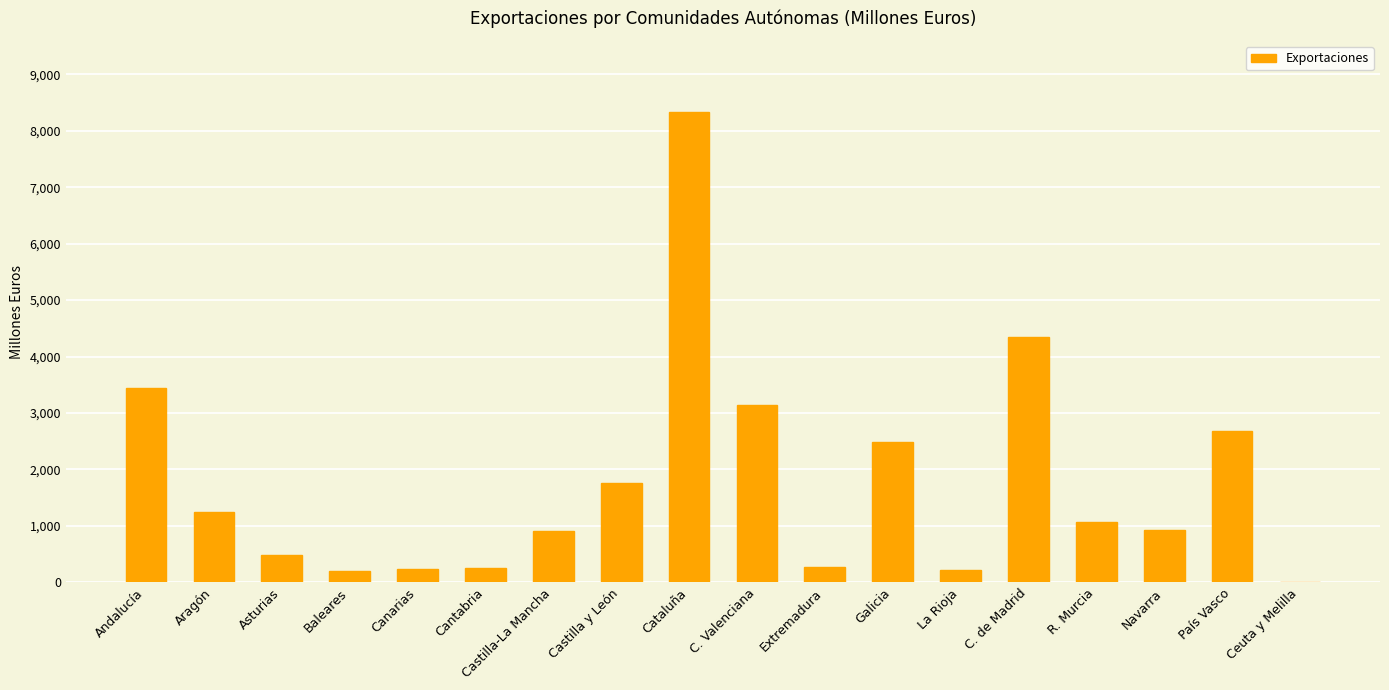

What is the difference between the values at C. de Madrid and Extremadura?

4072.1